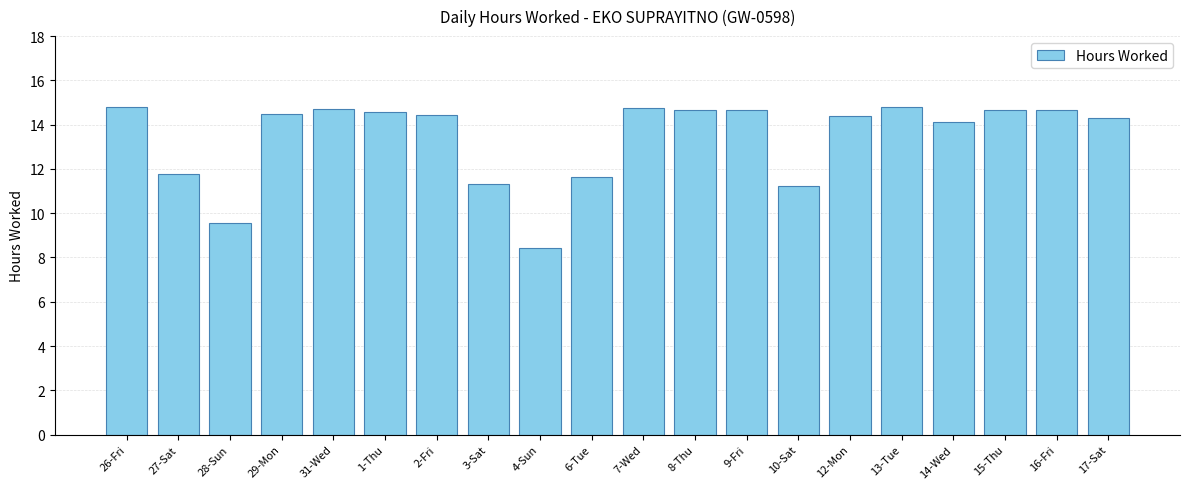

Between 28-Sun and 7-Wed, which is larger?

7-Wed